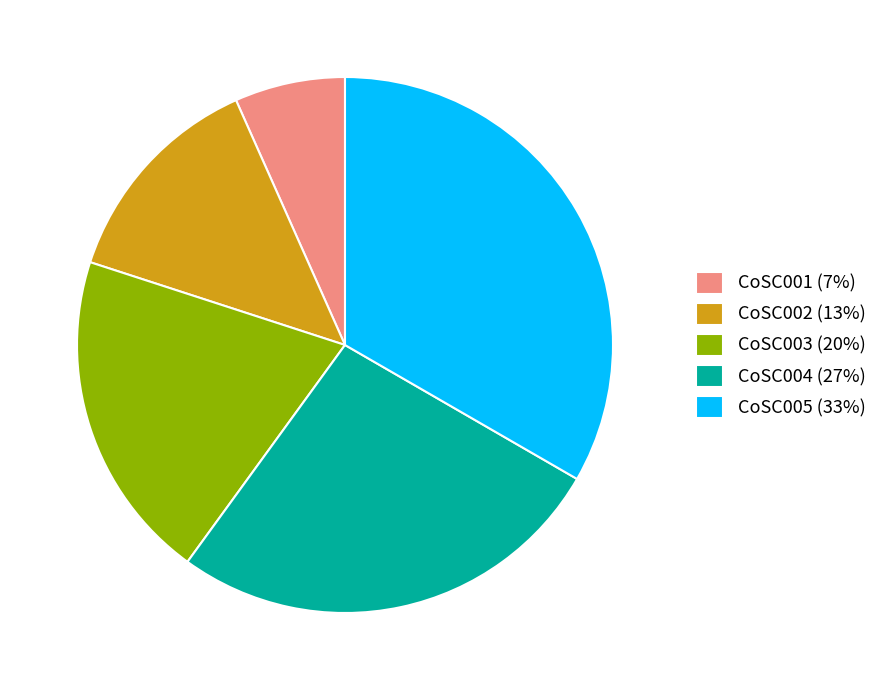

Do CoSC005 (33%) and CoSC004 (27%) together represent more than half of the pie?

Yes